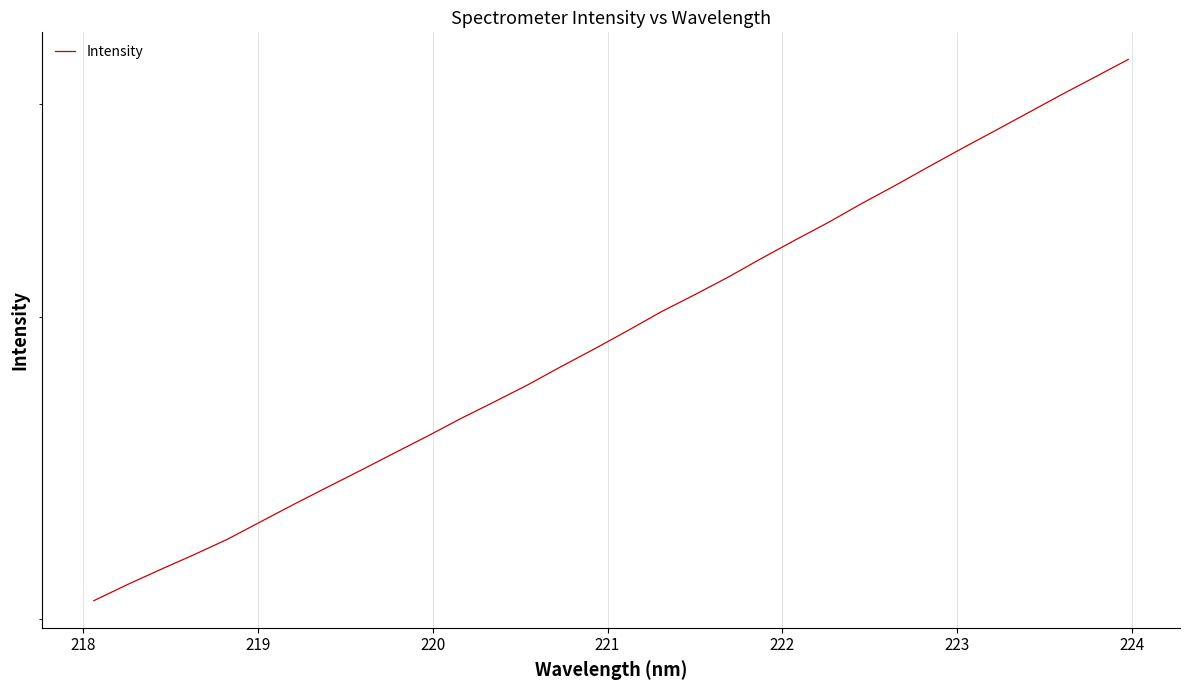

What is the smallest value displayed?

2049.0